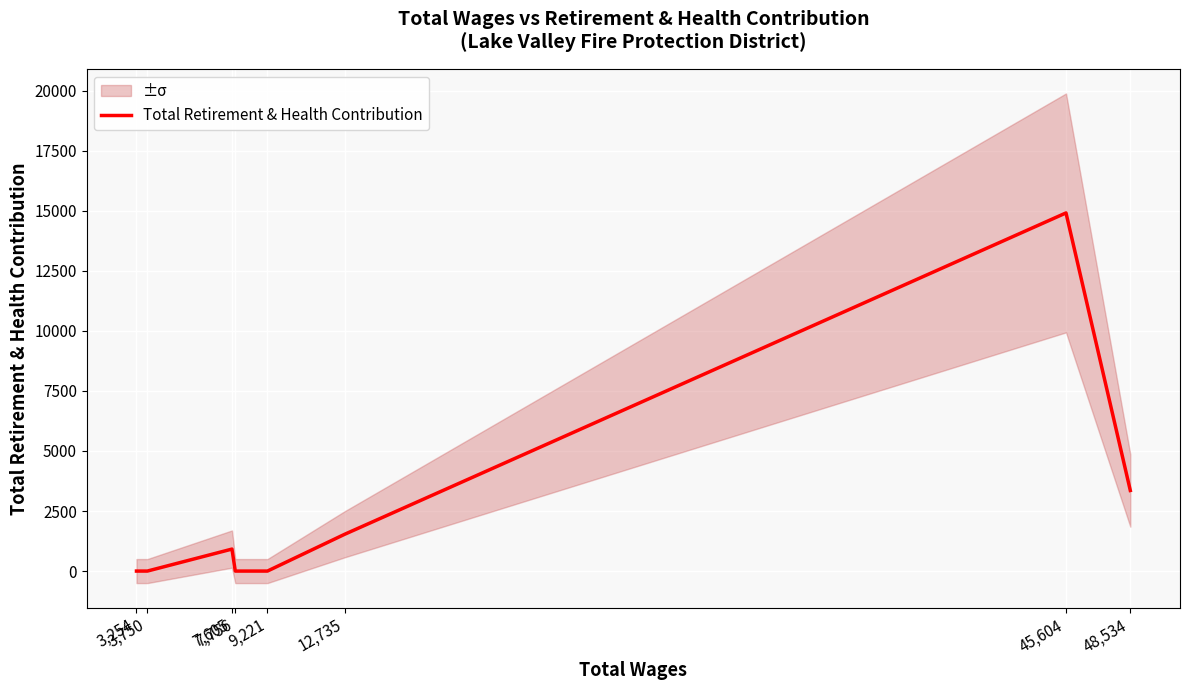

Where does the data first go above 916?

12,735